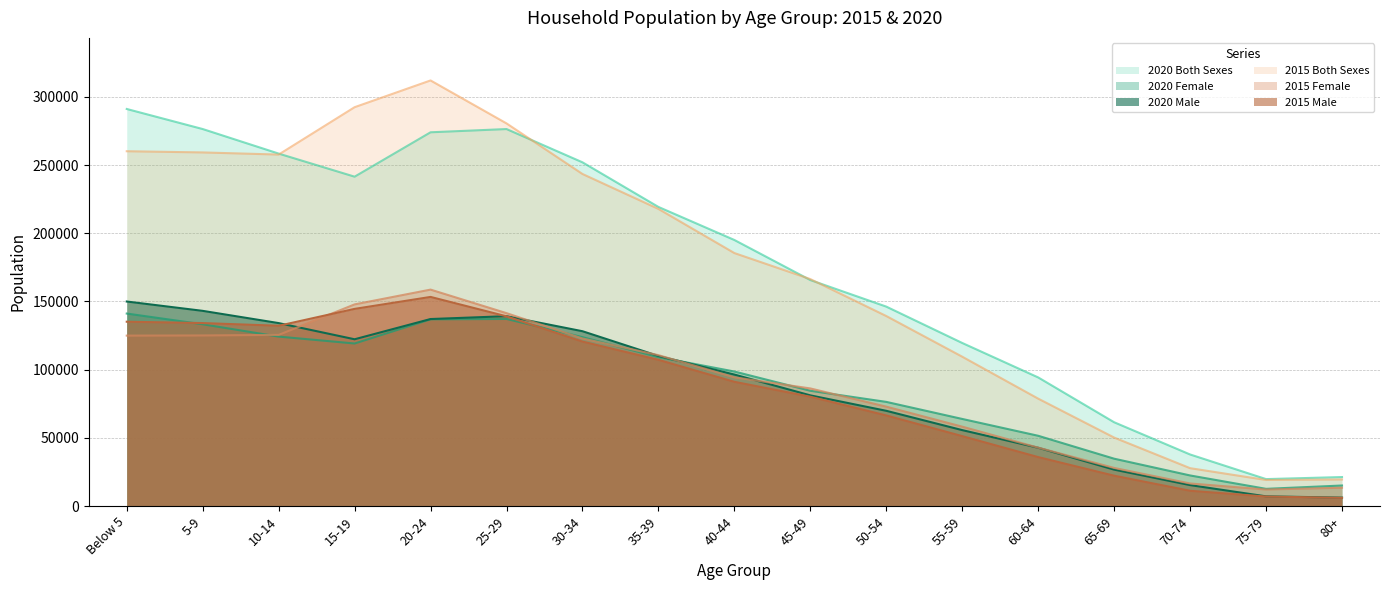

What is the average value of the 2015 Male series?

84575